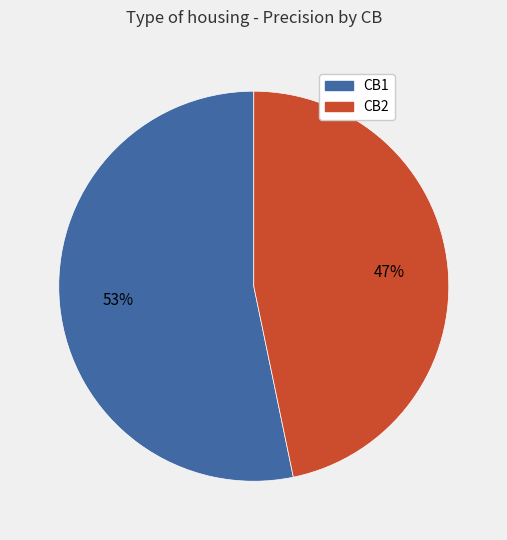

What is the largest slice in the pie chart?

CB1